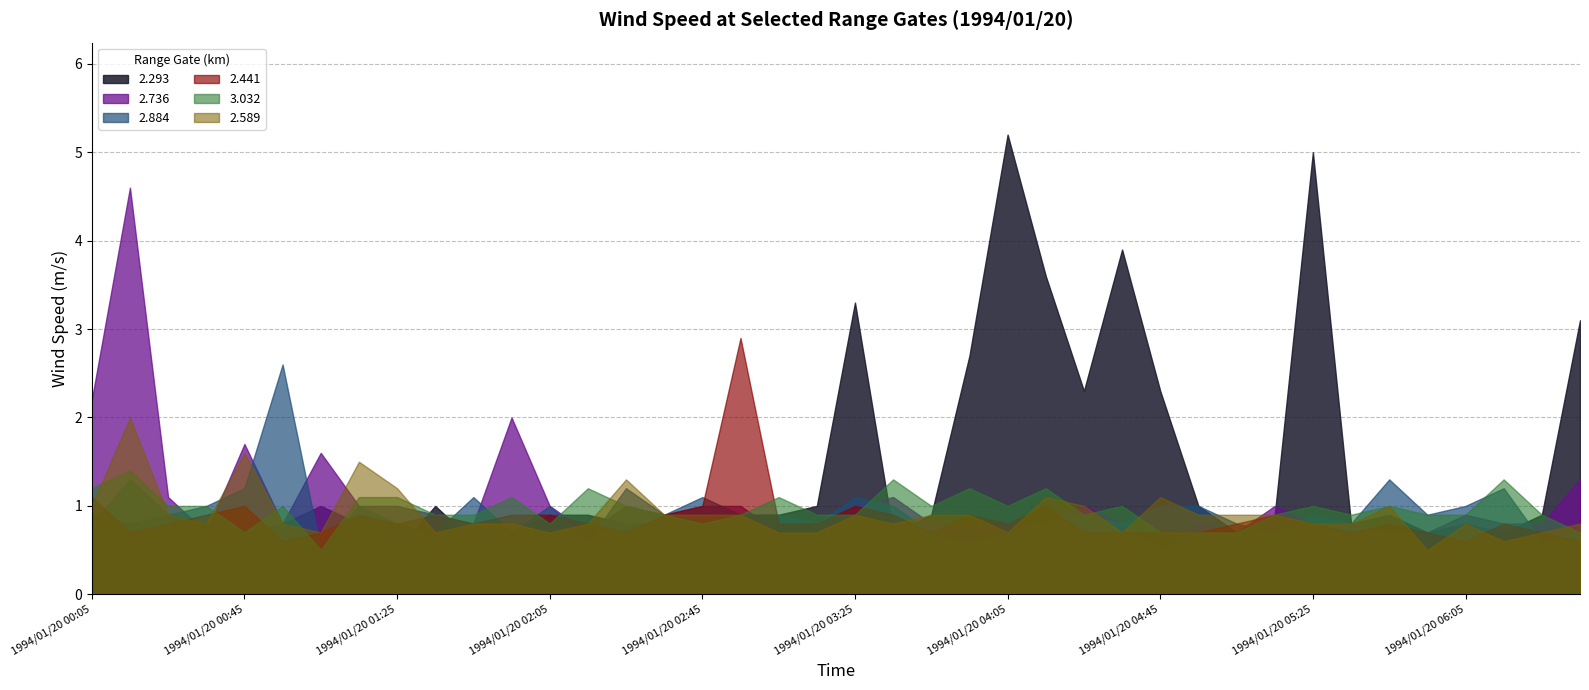

What is the difference between the second highest and second lowest values in the 3.032 series?

0.6